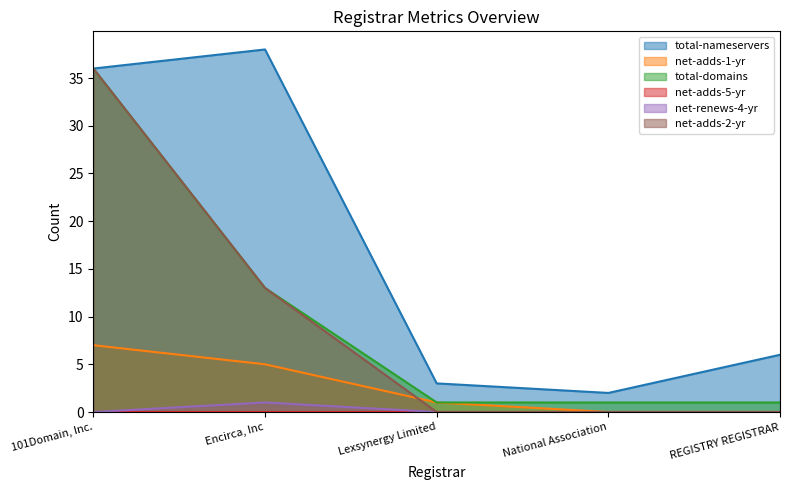

Is the value of net-renews-4-yr at Lexsynergy Limited greater than the value of total-domains at Encirca, Inc?

No